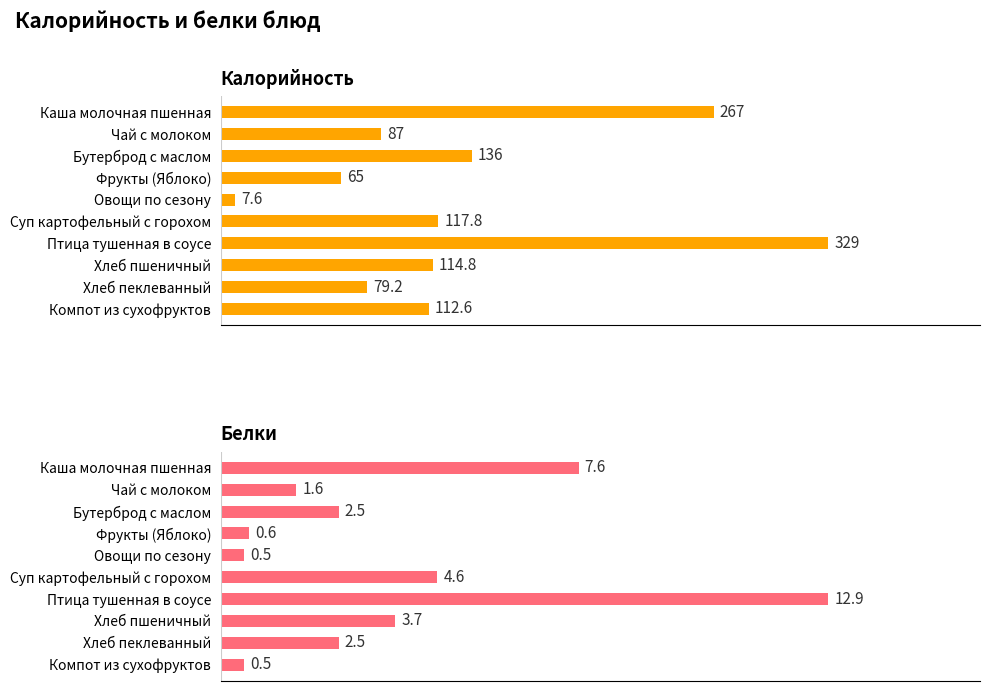

How many distinct data groups are displayed?

2